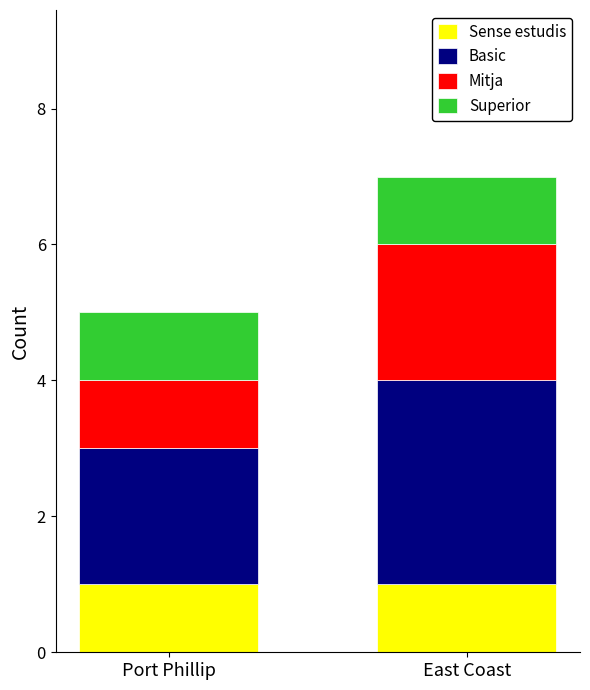

At which category is the sum across all series the highest?

East Coast